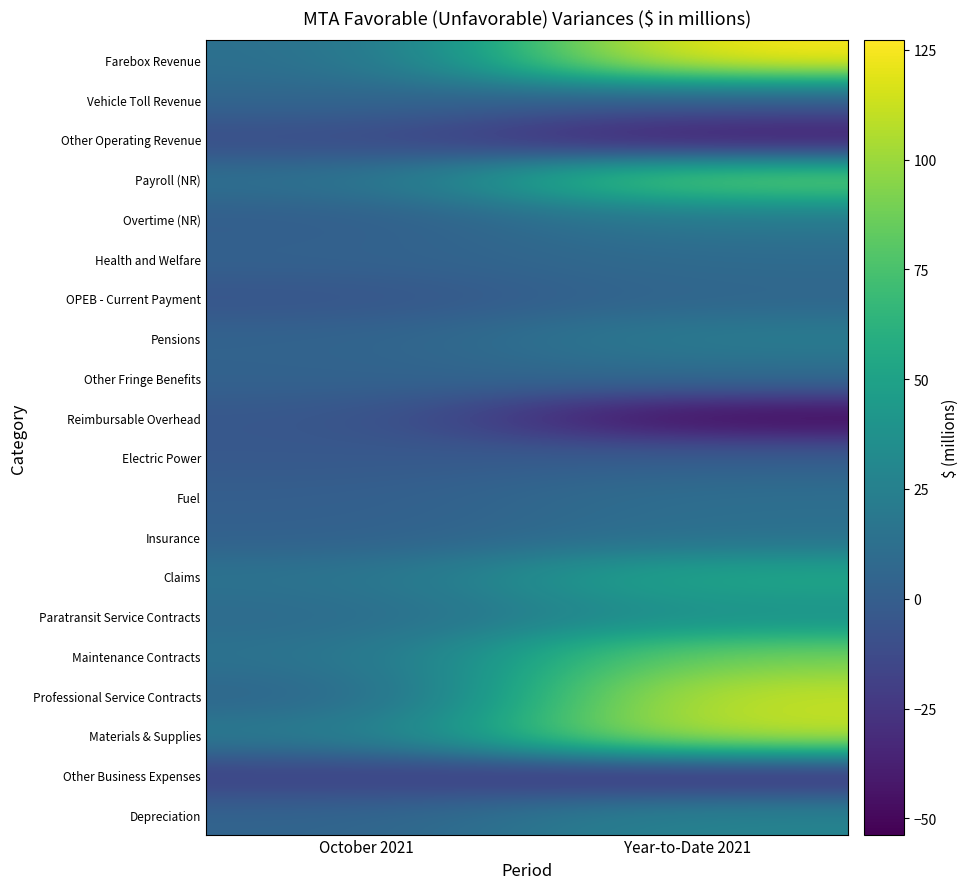

What is the spread (max minus min) of values at October 2021?

40.5